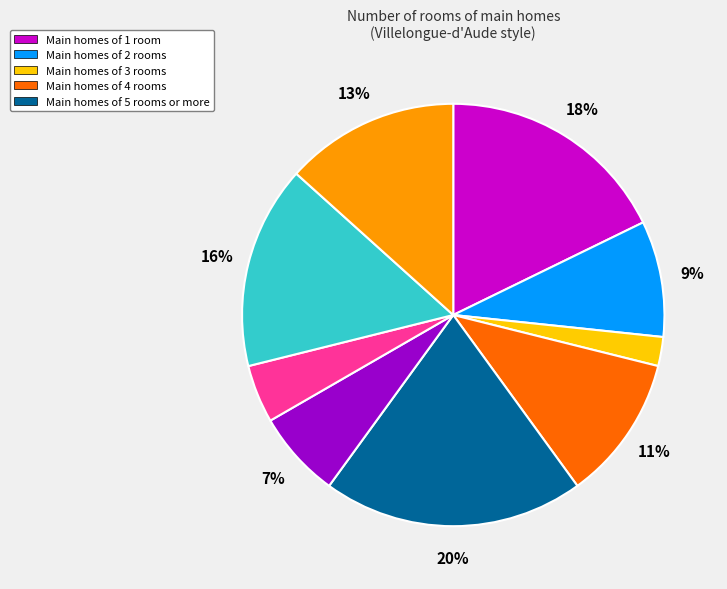

To the nearest percent, what is the difference between the largest and smallest slice percentages?

18%